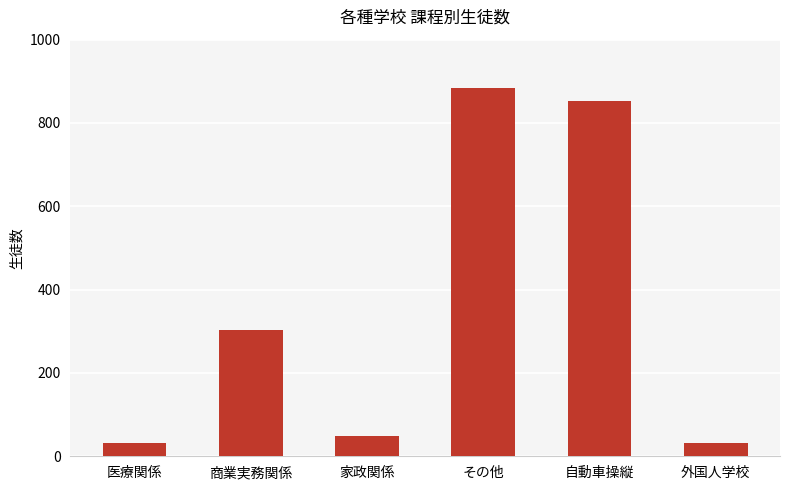

What is the ratio of the value at 外国人学校 to the value at 医療関係?

1.0